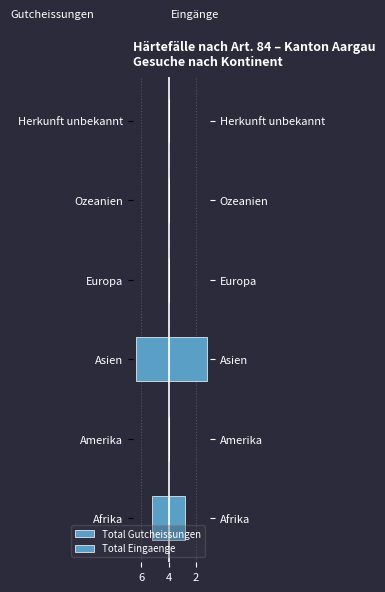

What is the difference between the maximum and minimum values in the Total Eingaenge series?

7